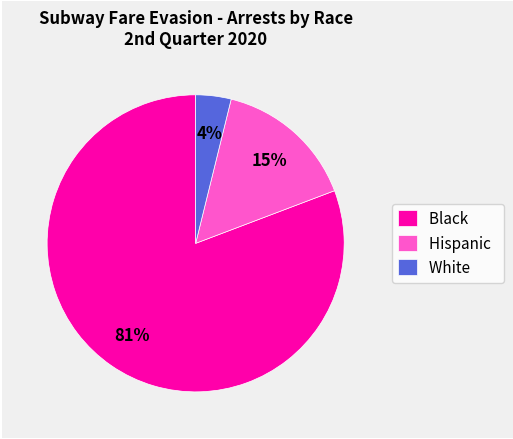

Does White account for over 50% of the chart?

No